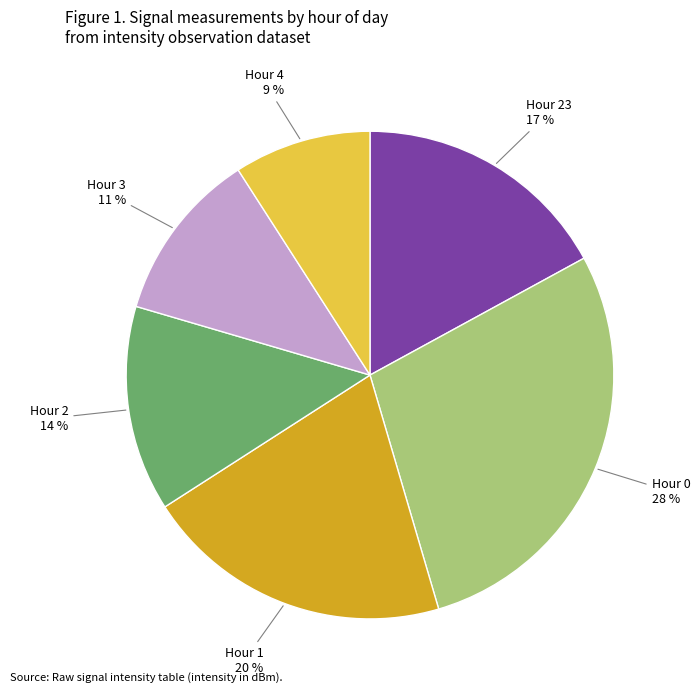

Does any single category account for the majority?

No